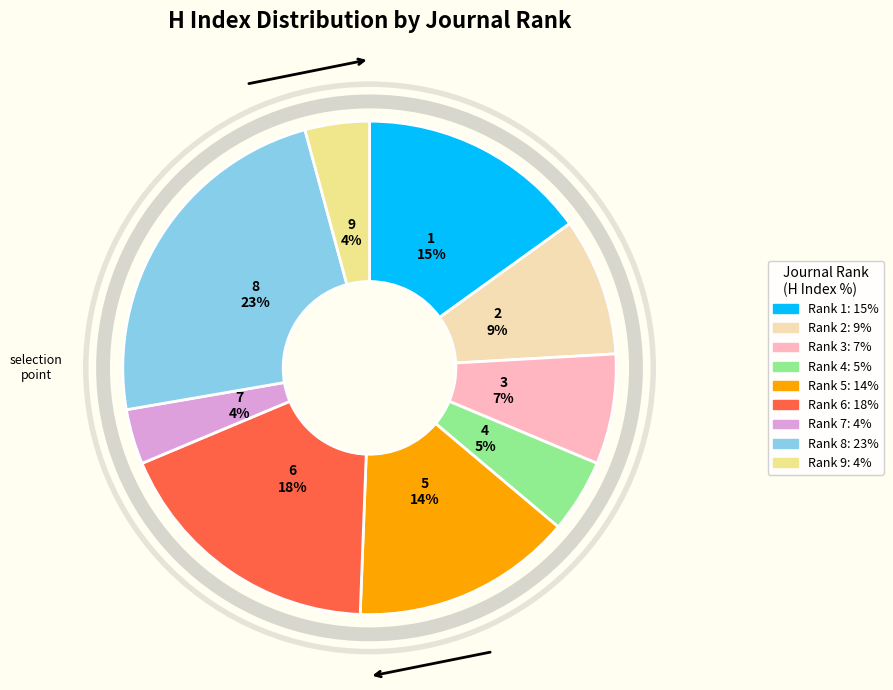

To the nearest percent, what is the combined percentage of Rank 4 and Rank 5?

19%